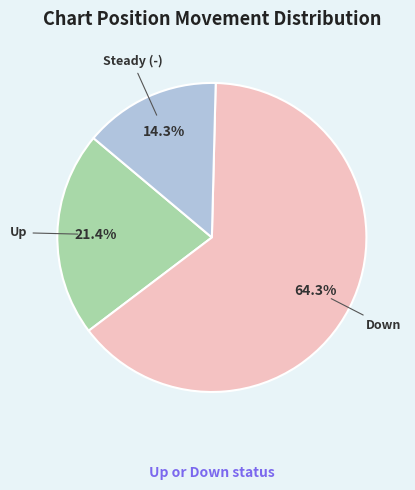

Is there a majority slice in this chart?

Yes